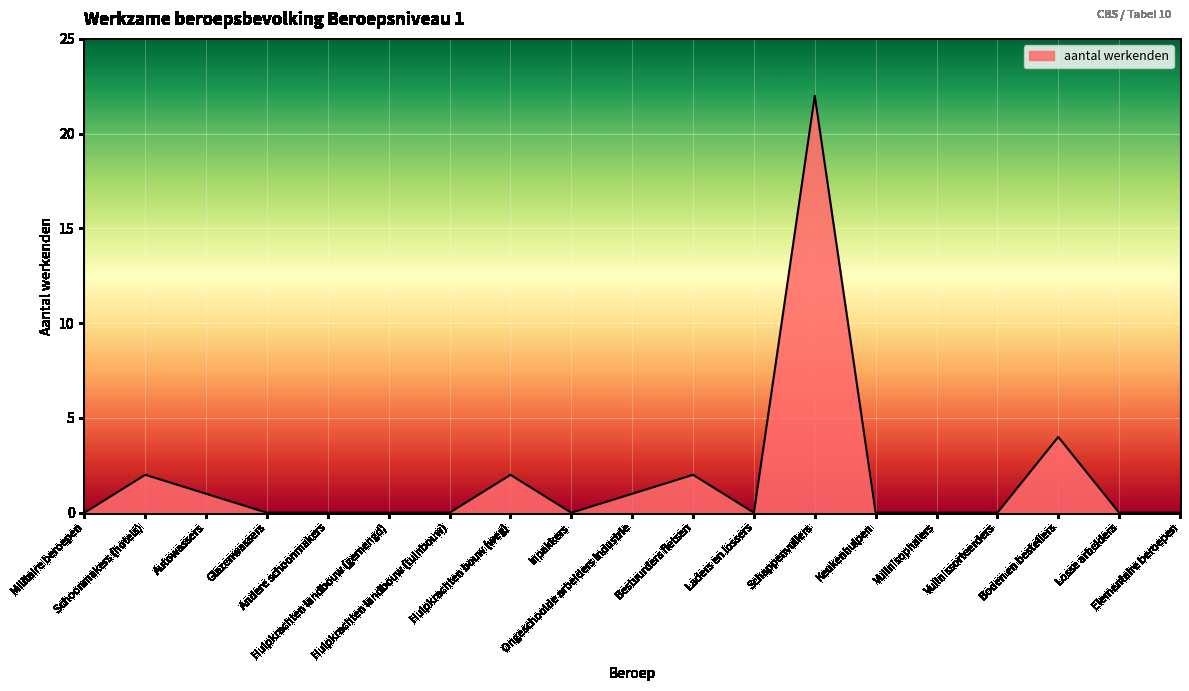

True or false: the data shows -9 at Glazenwassers.

False